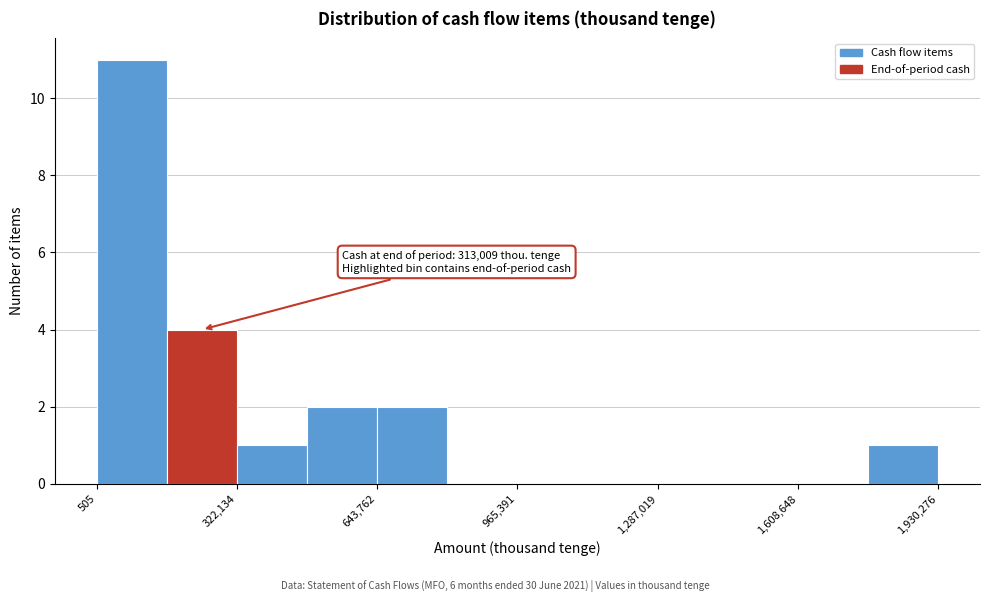

Read against the x-axis, roughly where is the centre of the tallest bar?

100000